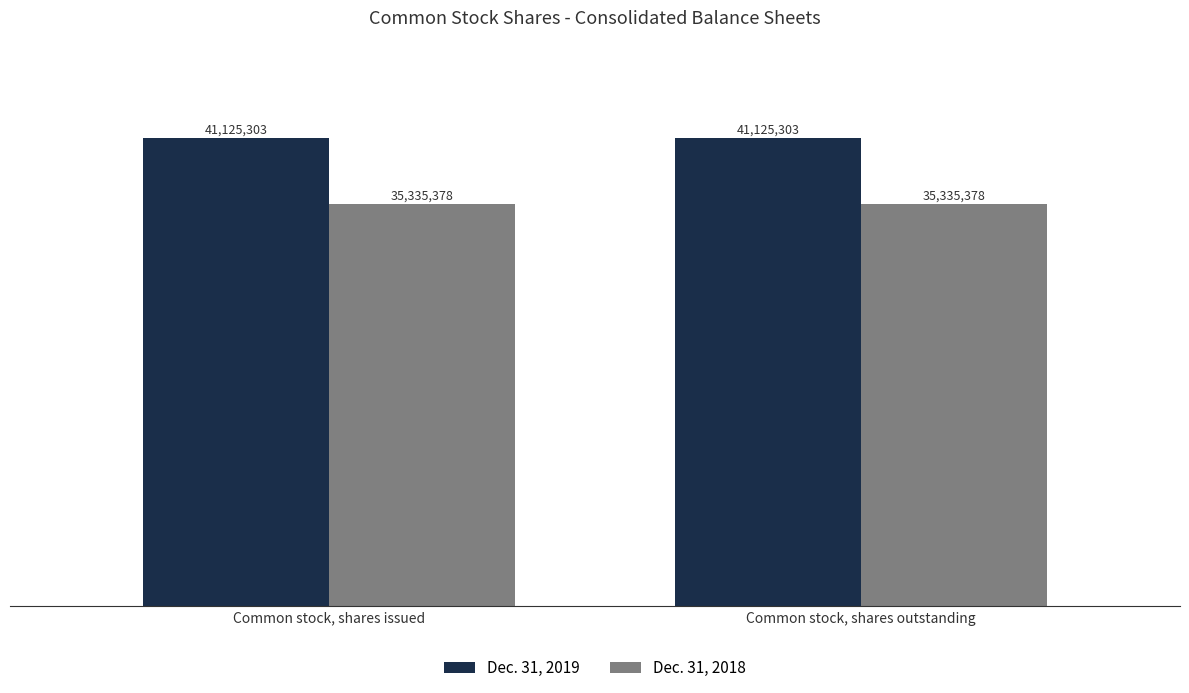

Which series has the widest spread of values?

Dec. 31, 2019